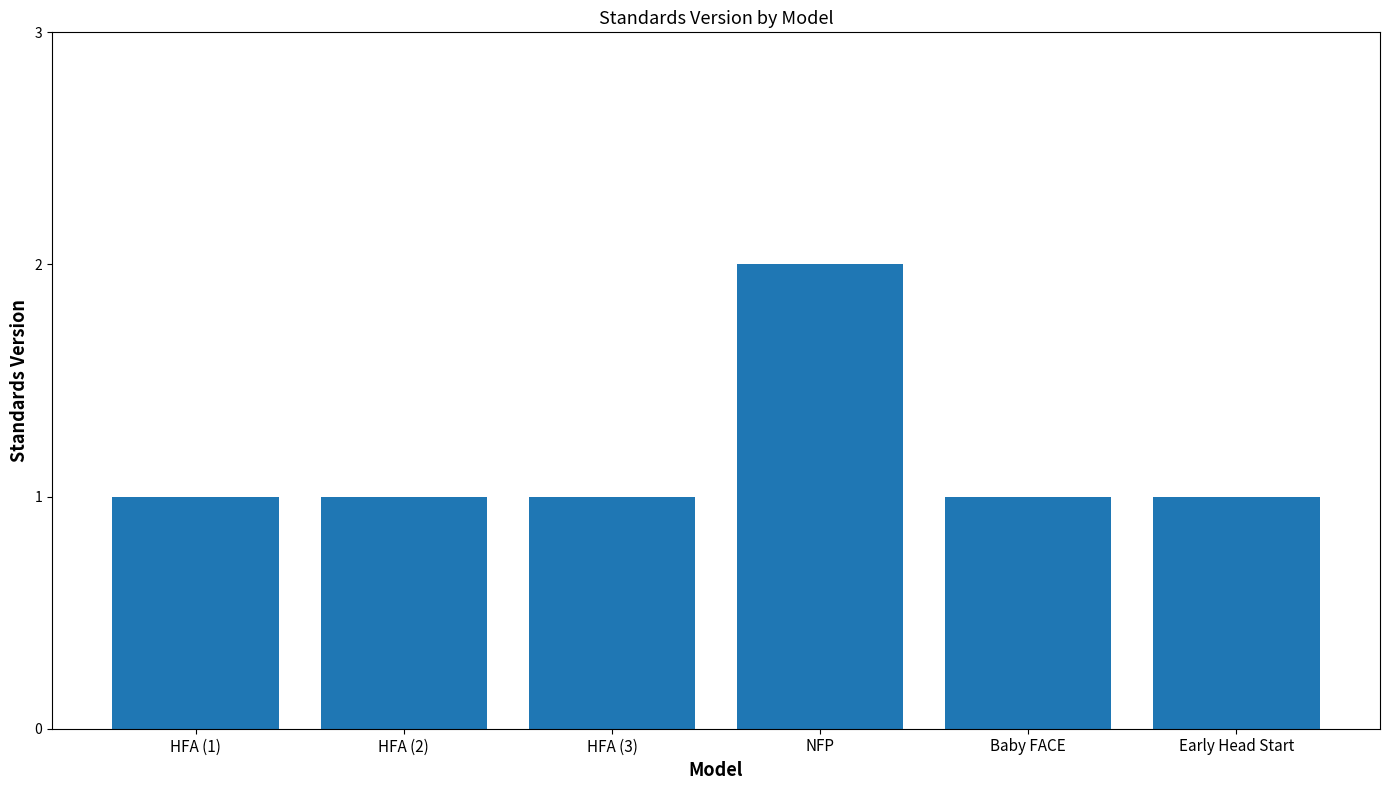

What is the smallest value displayed?

1